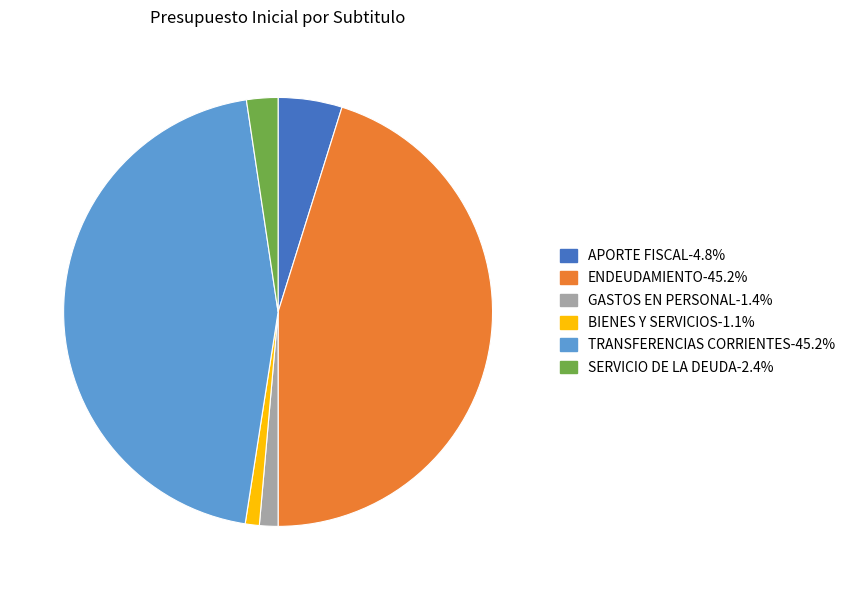

Between GASTOS EN PERSONAL and TRANSFERENCIAS CORRIENTES, which is larger?

TRANSFERENCIAS CORRIENTES